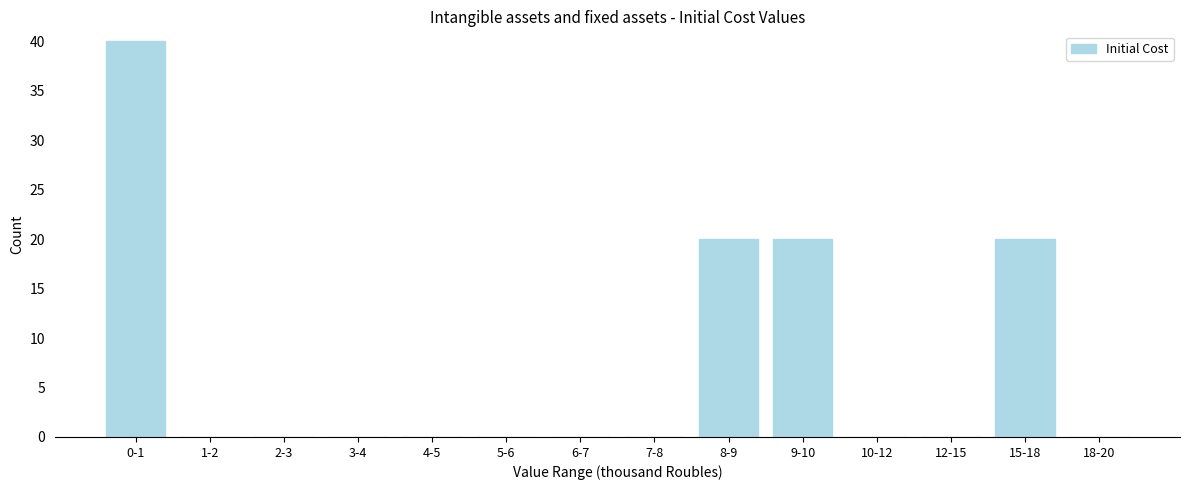

Reading left to right, list all the values displayed in this chart.

0-1=40	1-2=0	2-3=0	3-4=0	4-5=0	5-6=0	6-7=0	7-8=0	8-9=20	9-10=20	10-12=0	12-15=0	15-18=20	18-20=0